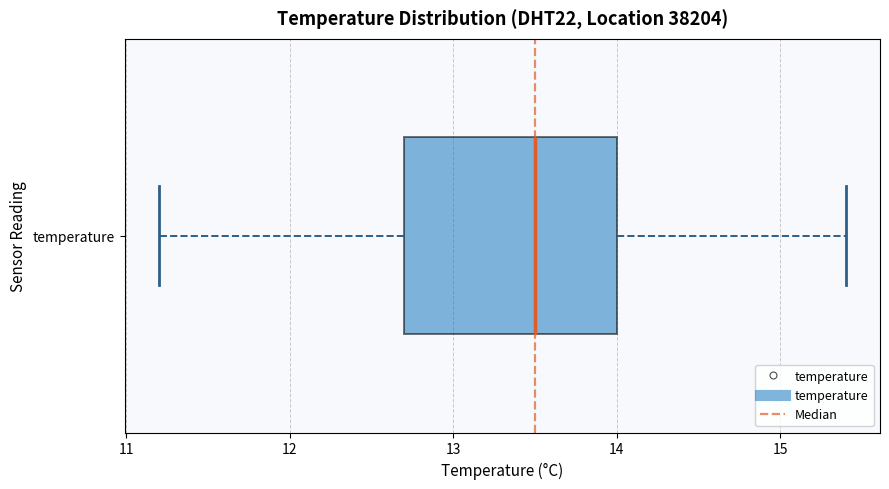

Read this box plot against the x-axis: the position of the median line, the range covered by the box, and the ends of both whiskers. The values are not printed on the chart, so give them approximately, as read against the axis.

median 13.5, box 12.7 to 14.0, whiskers 11.2 to 15.4